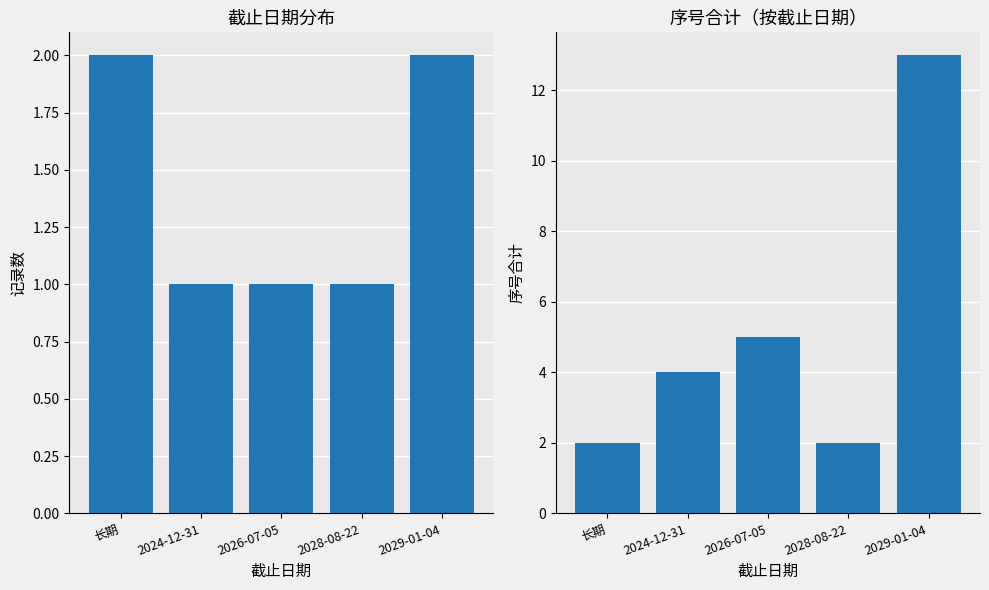

What is the label of the 3rd bar from the left?

2026-07-05